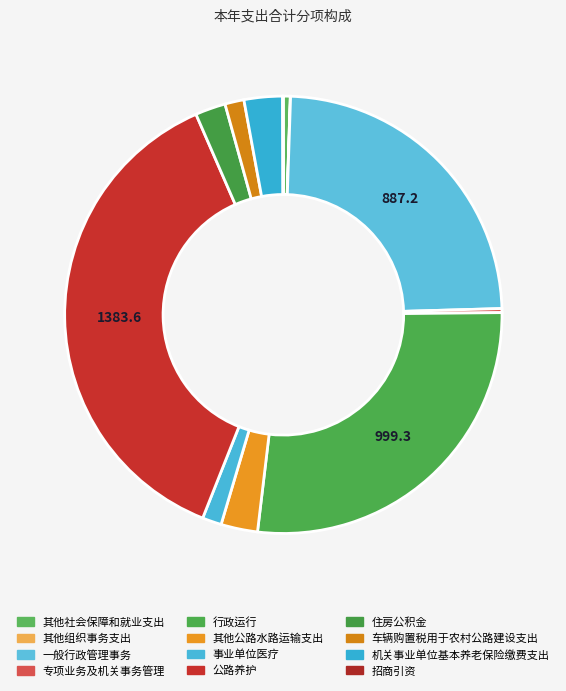

The 其他社会保障和就业支出 slice represents 11% of the pie. True or false?

False